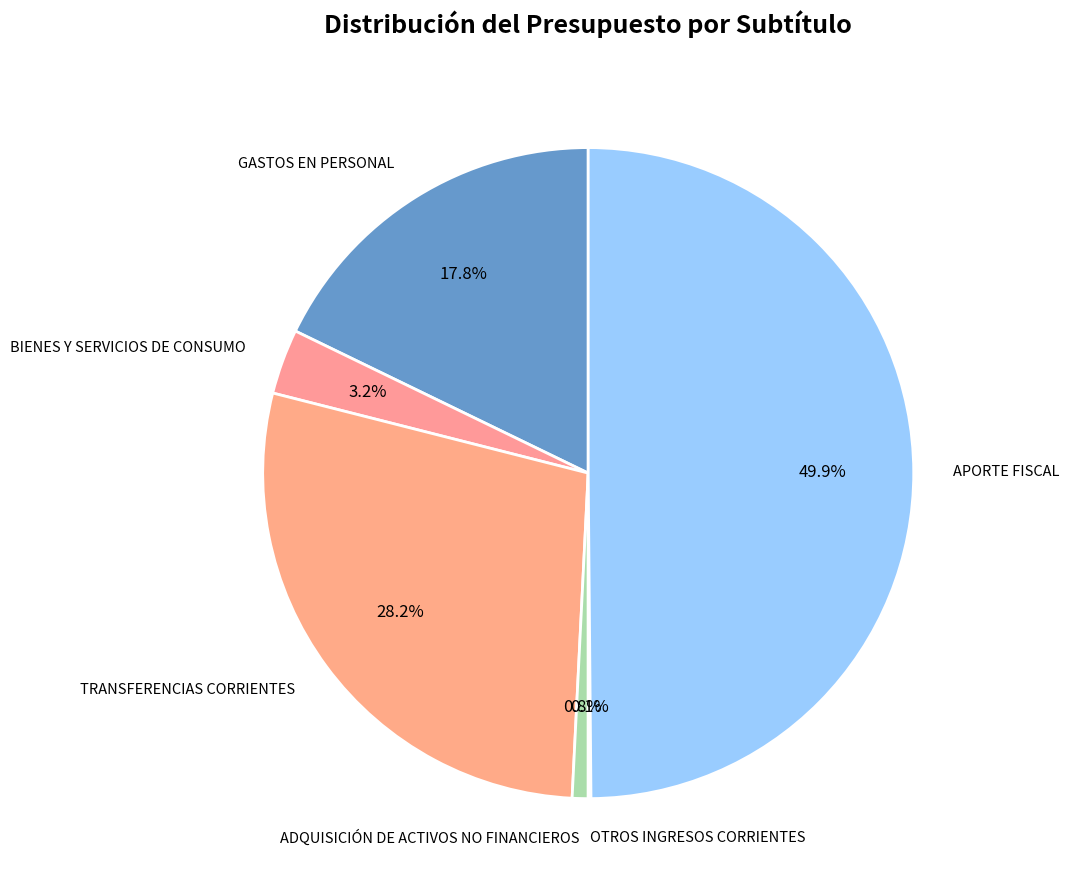

What percentage is NOT represented by APORTE FISCAL?

50.1%